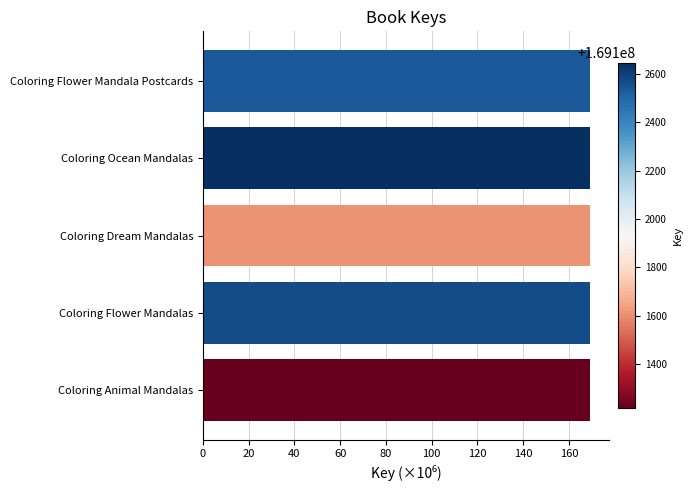

True or false: the data shows 169.1 at Coloring Flower Mandalas.

True